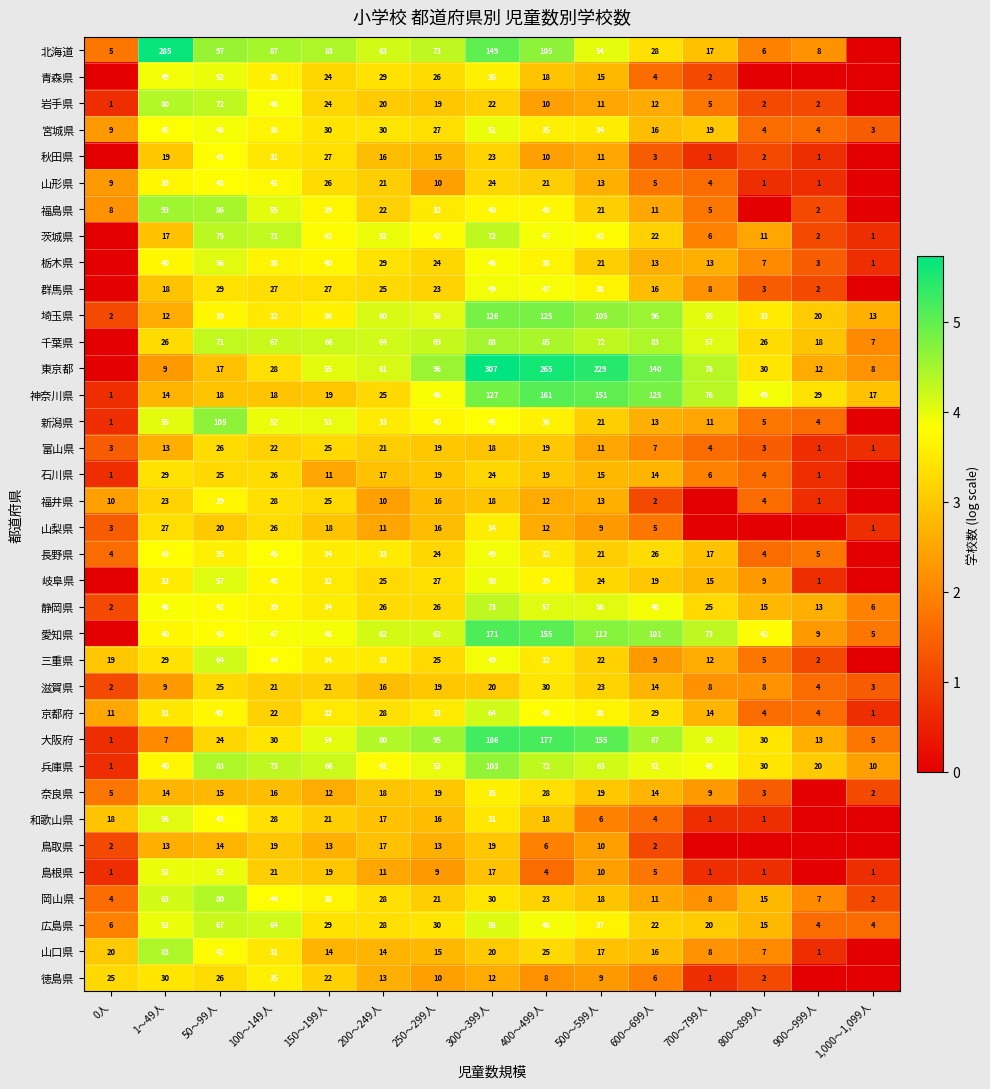

Which category has the lowest value in the 岩手県 series?

1,000～1,099人